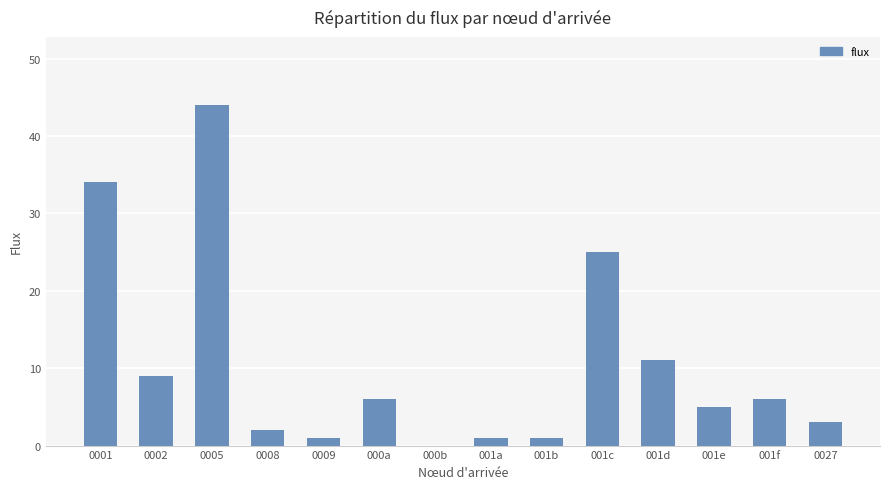

Where is the data nearest to the value 22?

001c